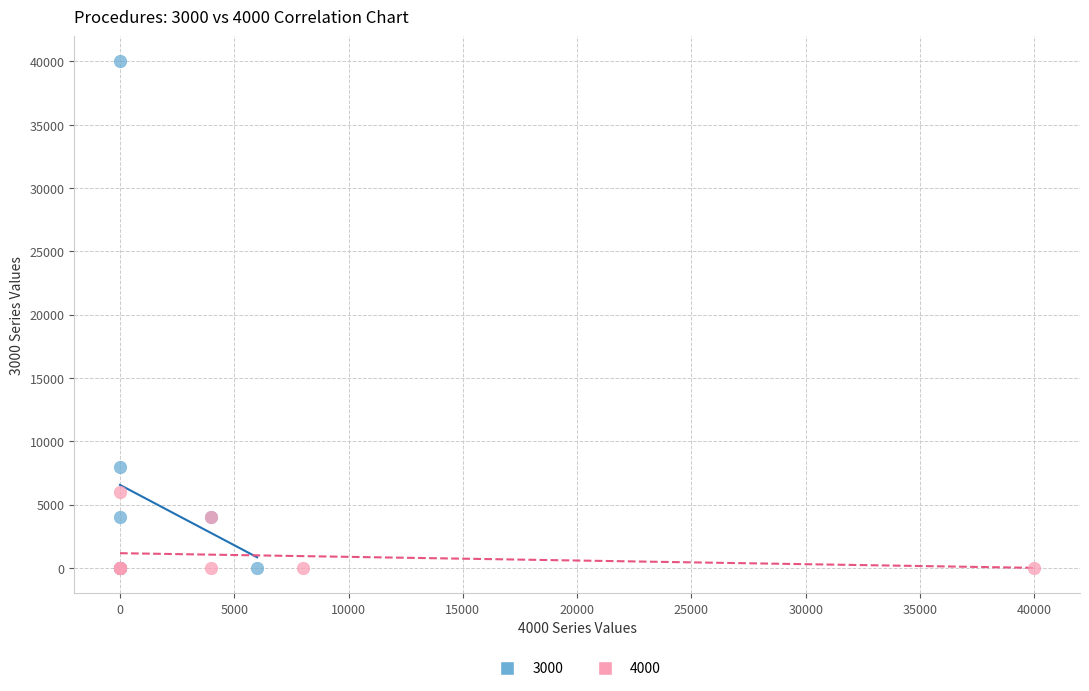

What are all the series names shown in the legend?

3000, 4000